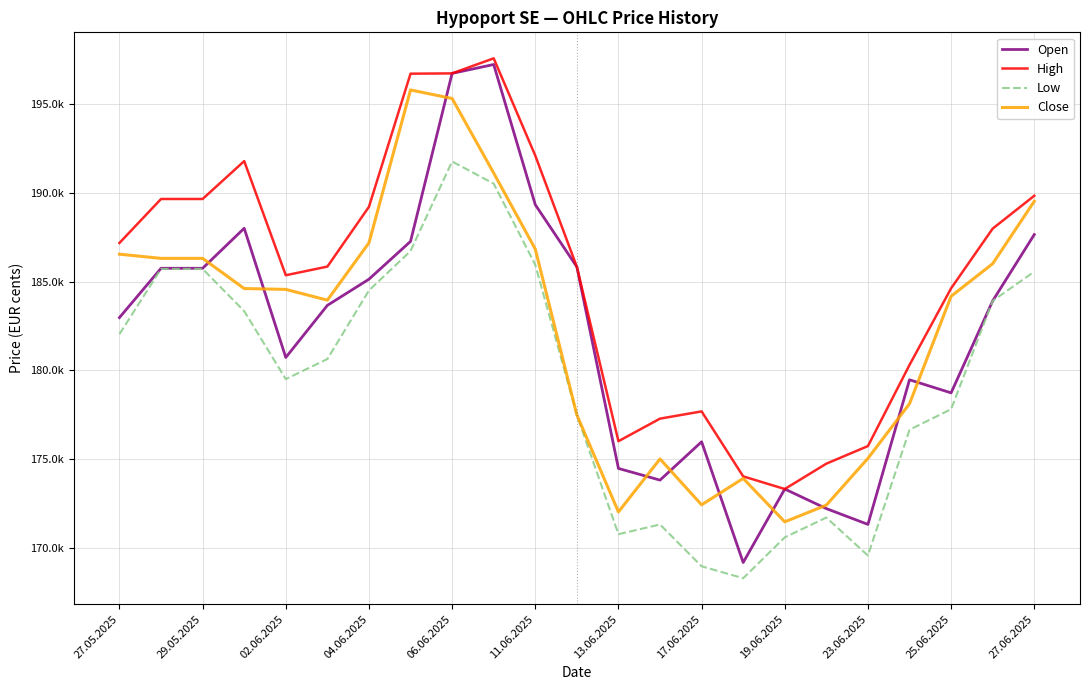

Does the chart display data point markers on the line(s)?

No